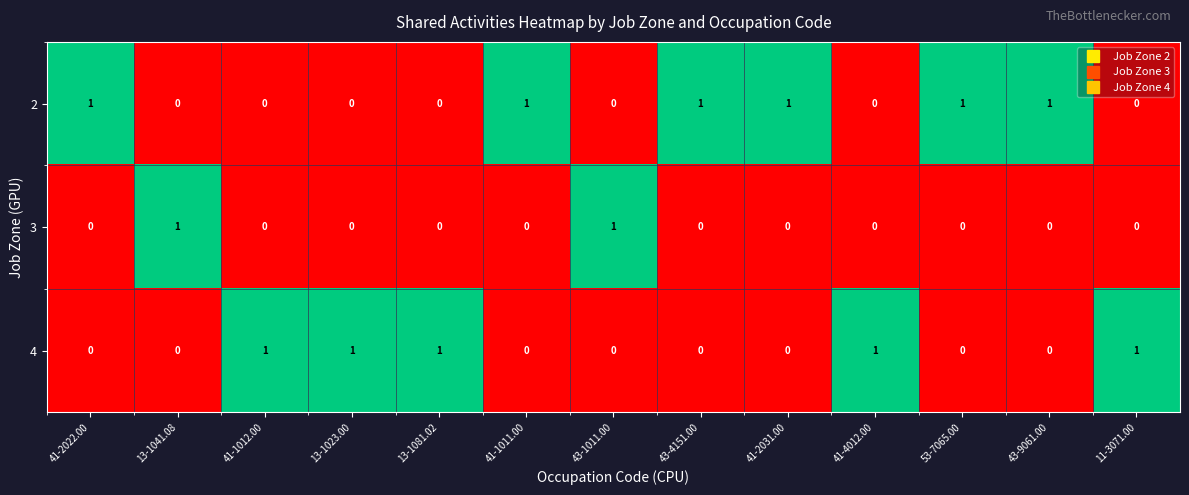

Rank the series by their average value, from highest to lowest.

2, 4, 3